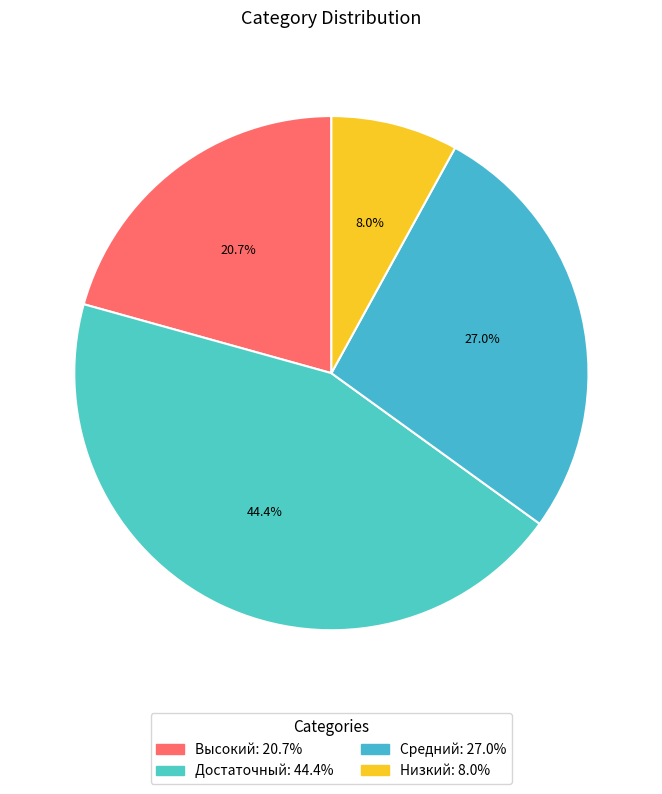

Do Низкий and Средний together represent more than half of the pie?

No